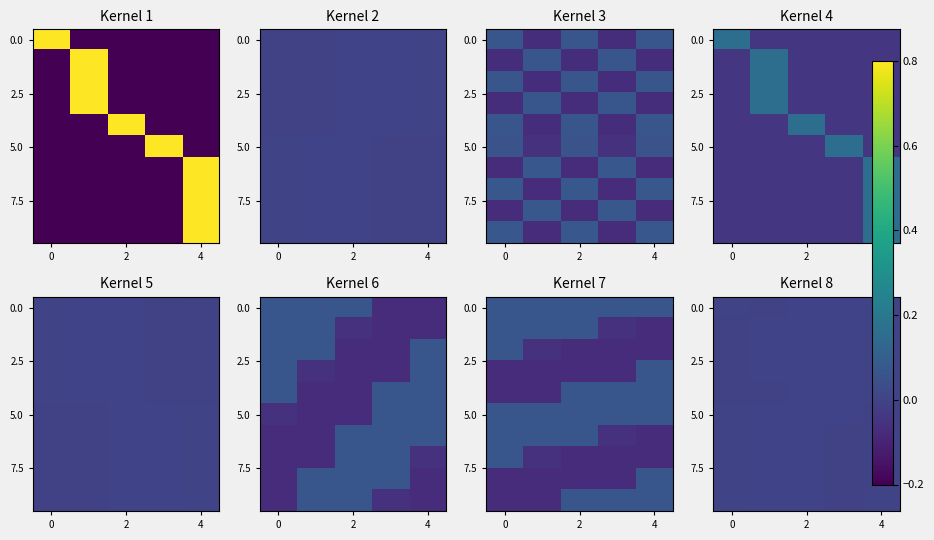

At which label is 0.0 closest to 0?

2